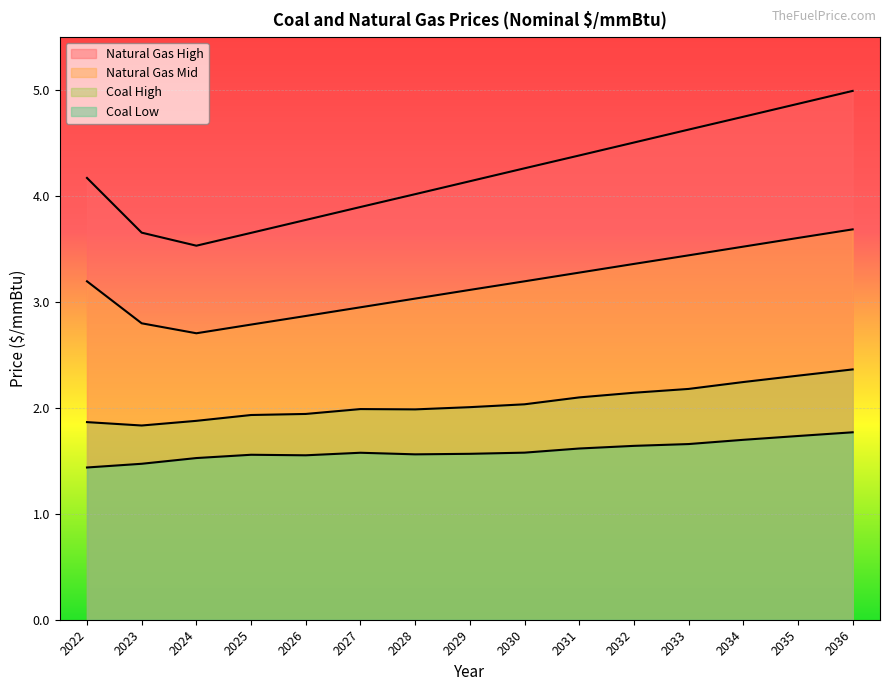

True or false: Natural Gas High has a value of 4.6 at 2033.

True